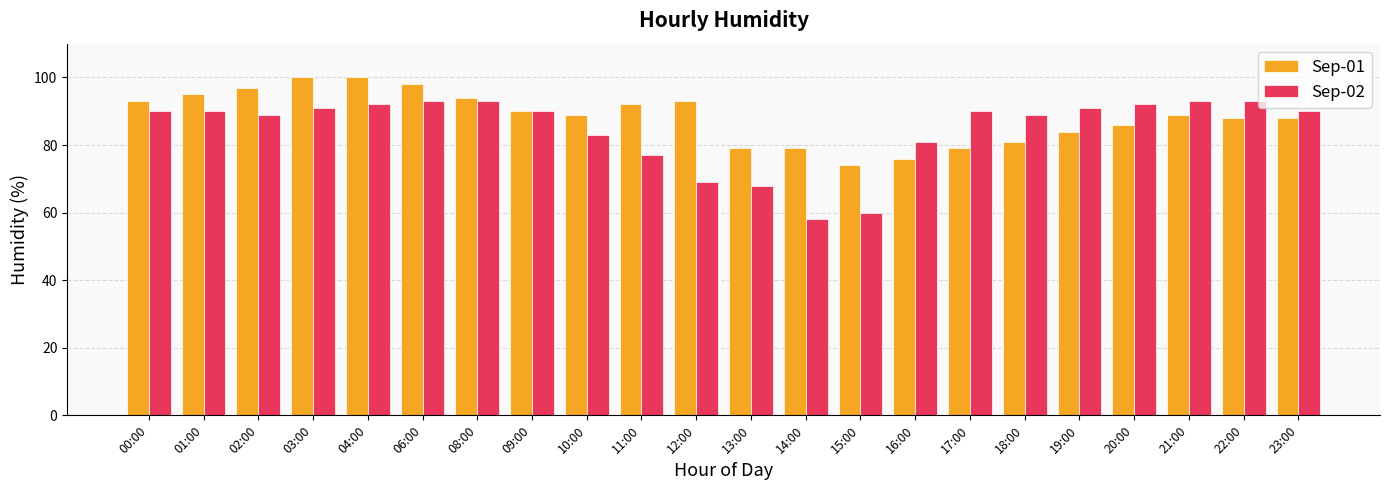

What are all the series names shown in the legend?

Sep-01, Sep-02